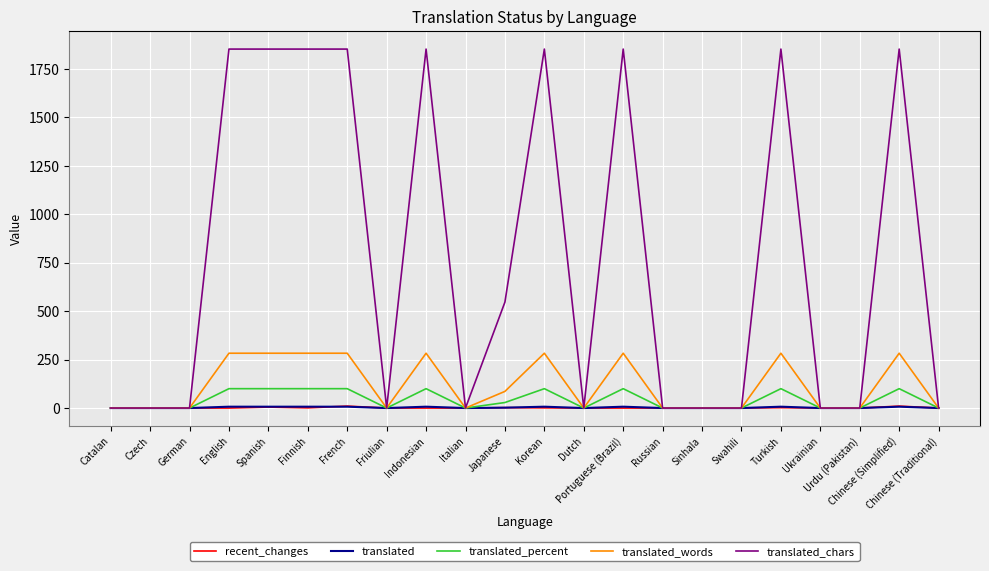

Between Catalan and Chinese (Simplified), which series saw the biggest shift?

translated_chars